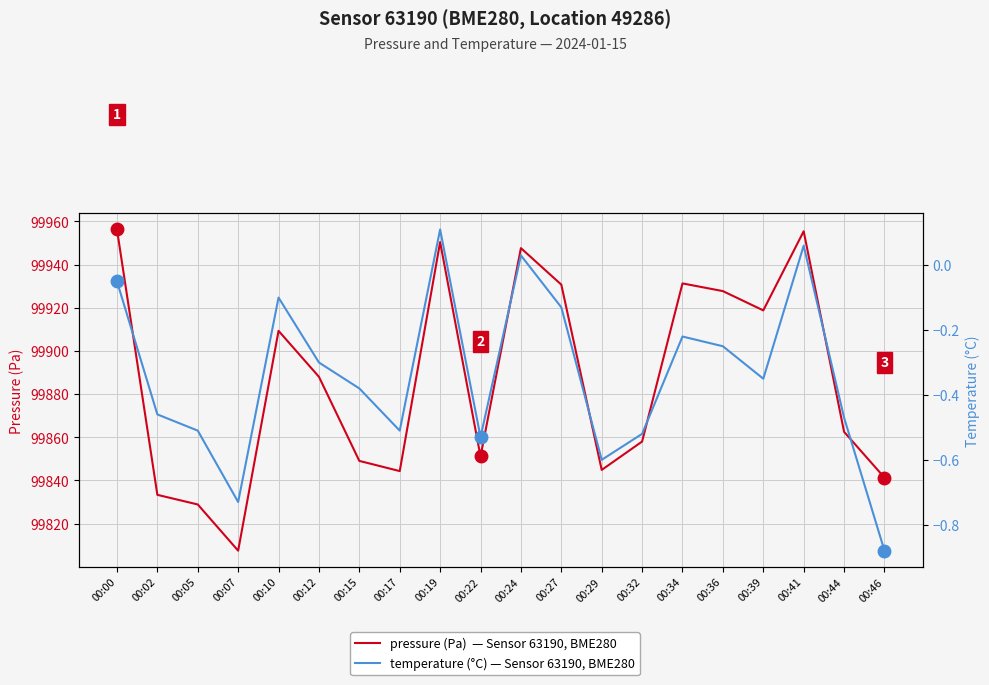

What is the value of the pressure (Pa) point at the 15th from the left?

99931.3